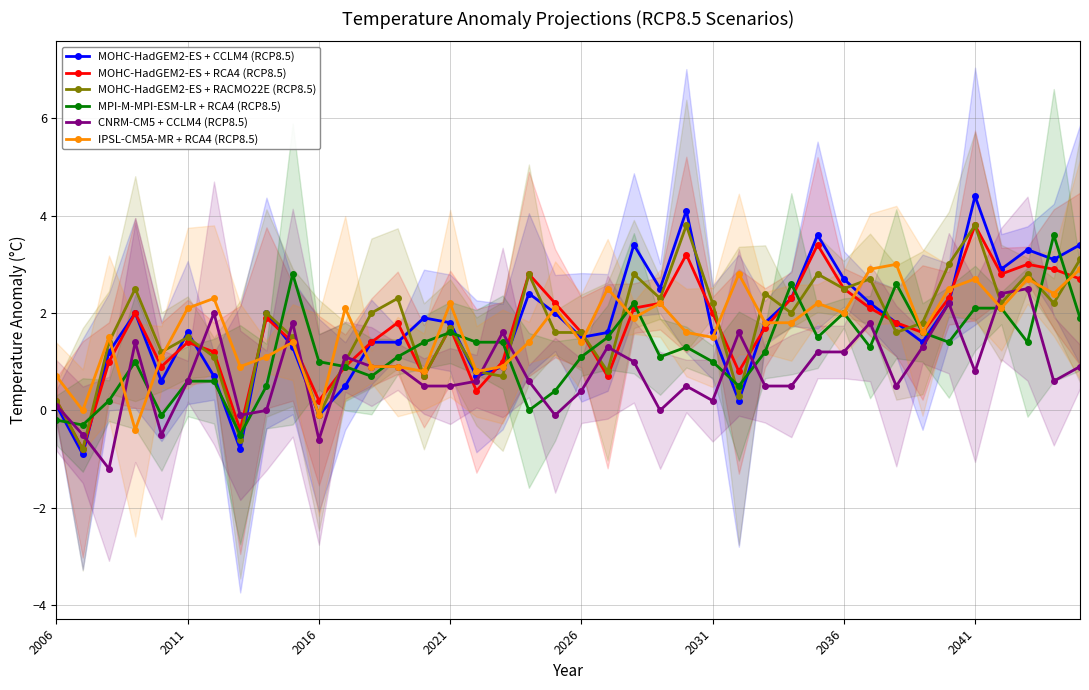

What is the value of the MOHC-HadGEM2-ES + CCLM4 (RCP8.5) point at the 18th from the left?

0.9